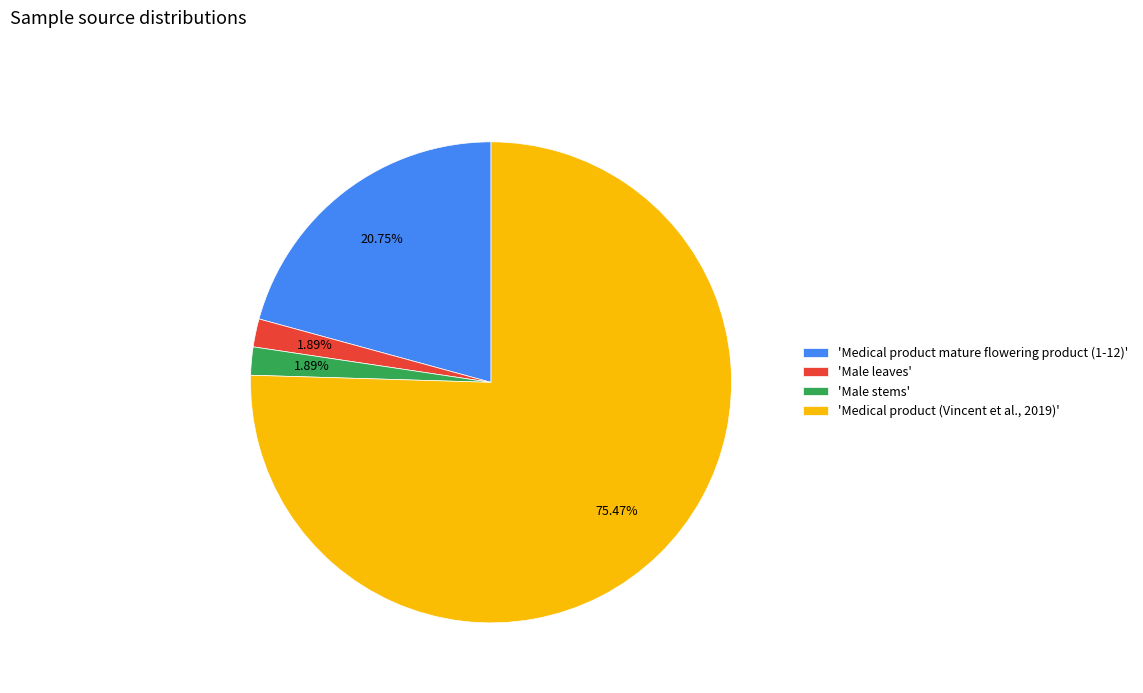

Is 'Male stems' the majority of the pie?

No